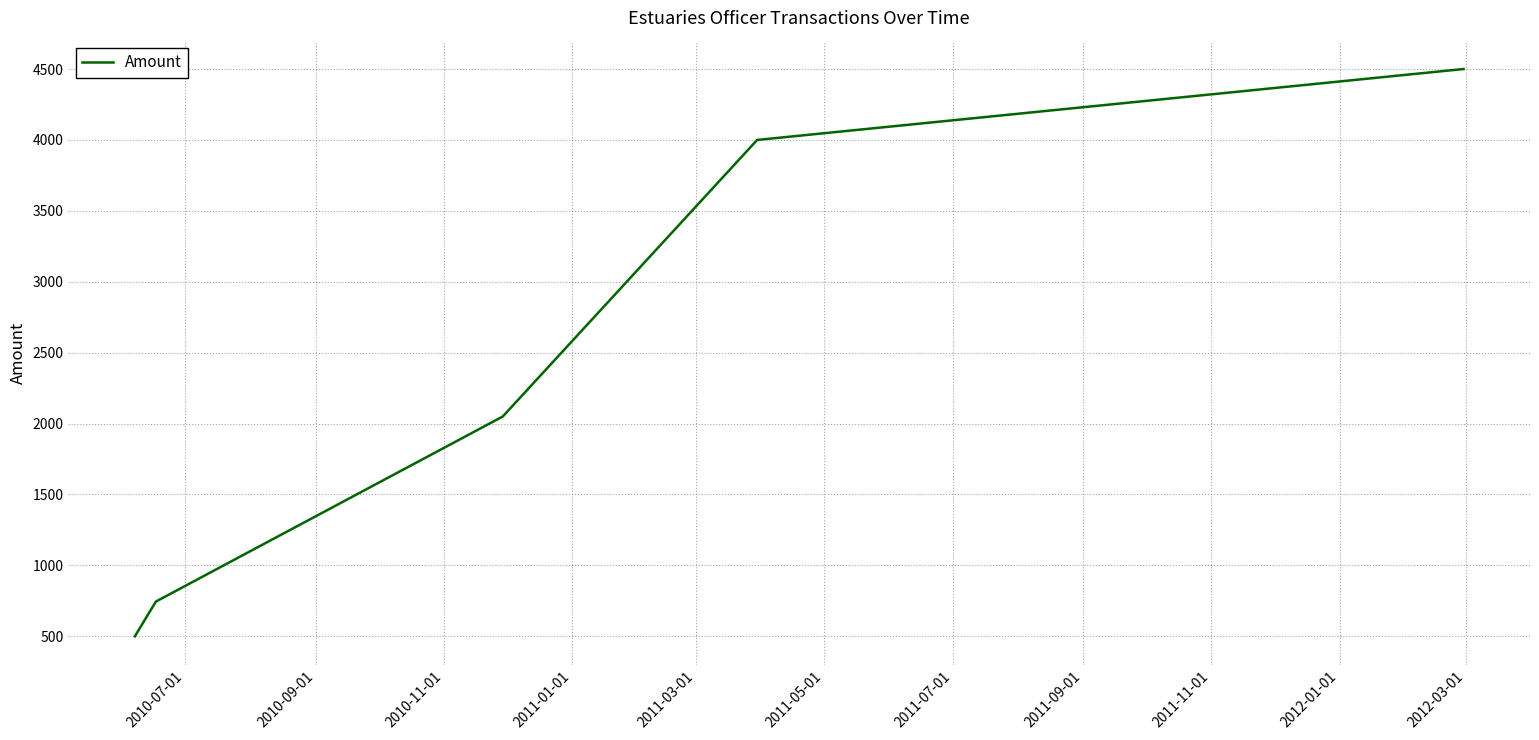

True or false: there are more than 0 points higher than both neighbors.

False